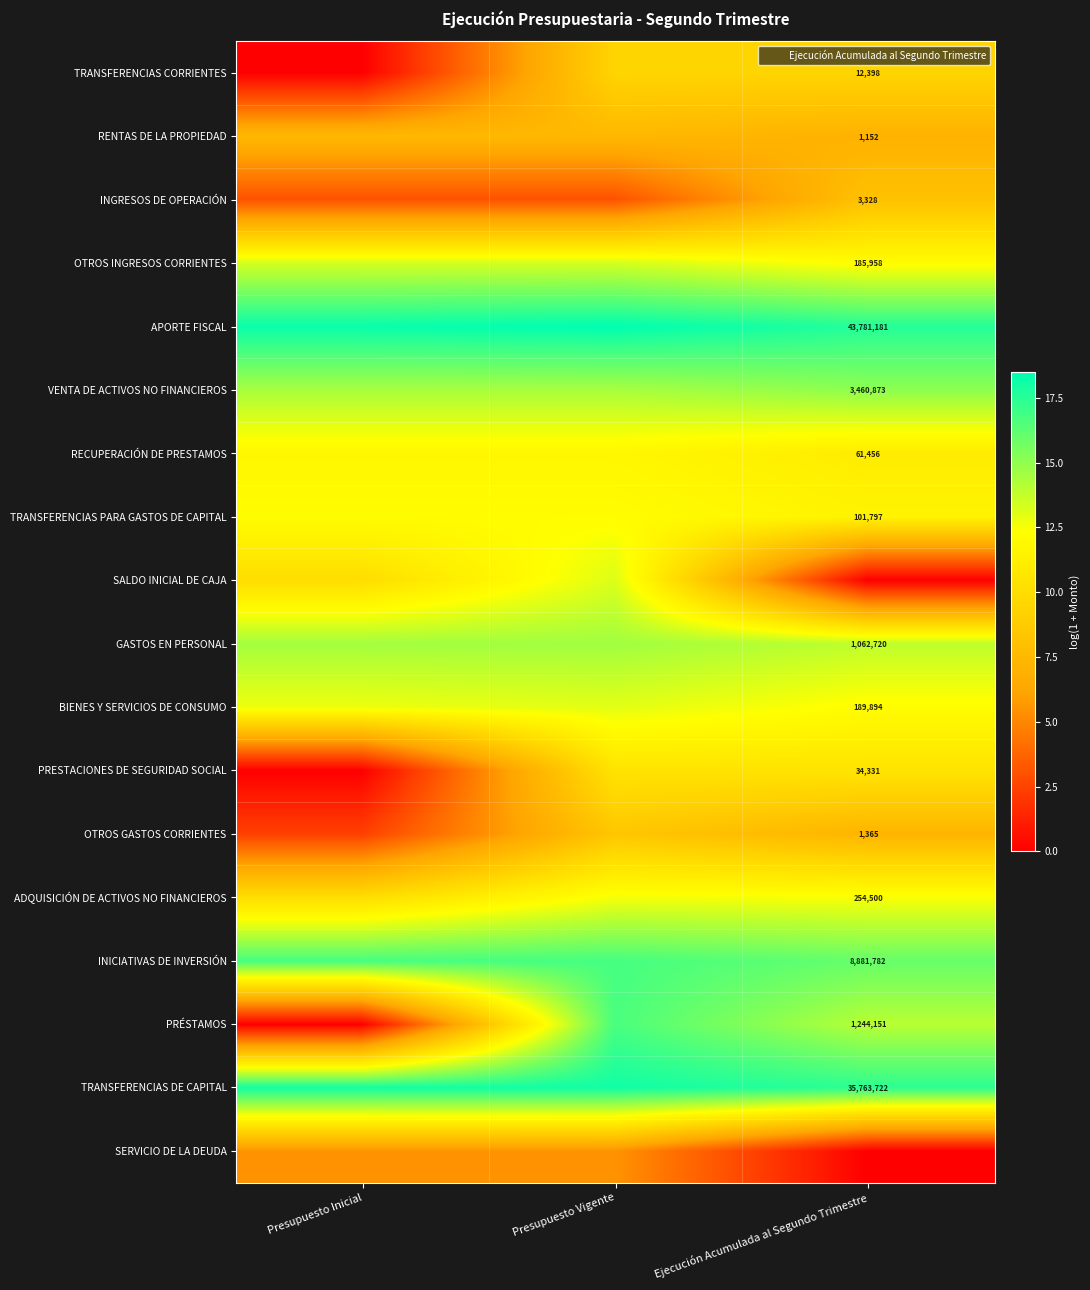

What is the average value of the OTROS INGRESOS CORRIENTES series?

12.9